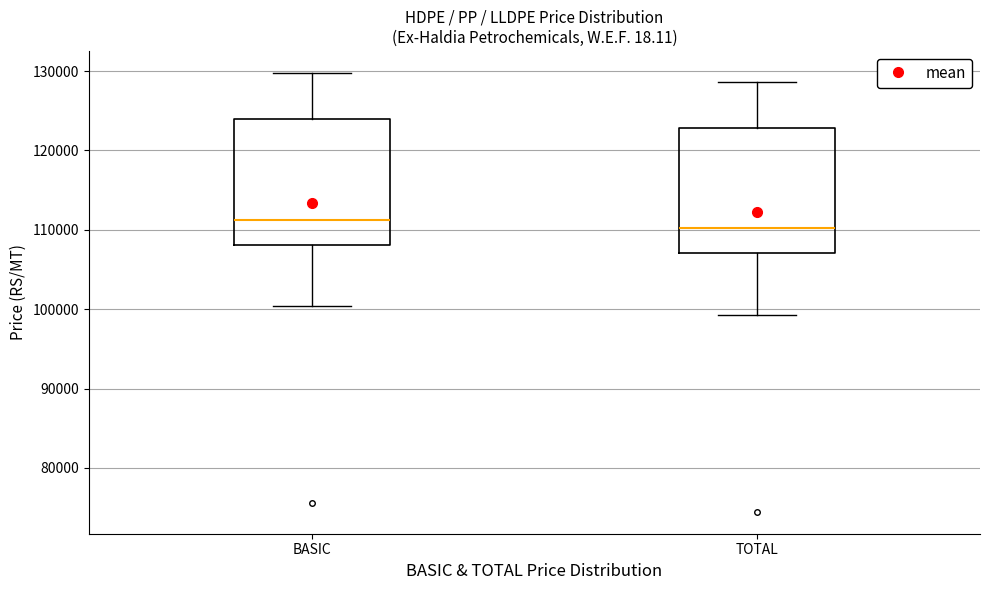

Reading left to right, transcribe this box plot: for each box, give where its median line is, the range the box spans, and where its two whiskers end, as read against the y-axis. The values are not printed on the chart, so give them approximately, as read against the axis.

BASIC: median 111000, box 108000 to 124000, whiskers 100000 to 130000
TOTAL: median 110000, box 107000 to 123000, whiskers 99000 to 129000